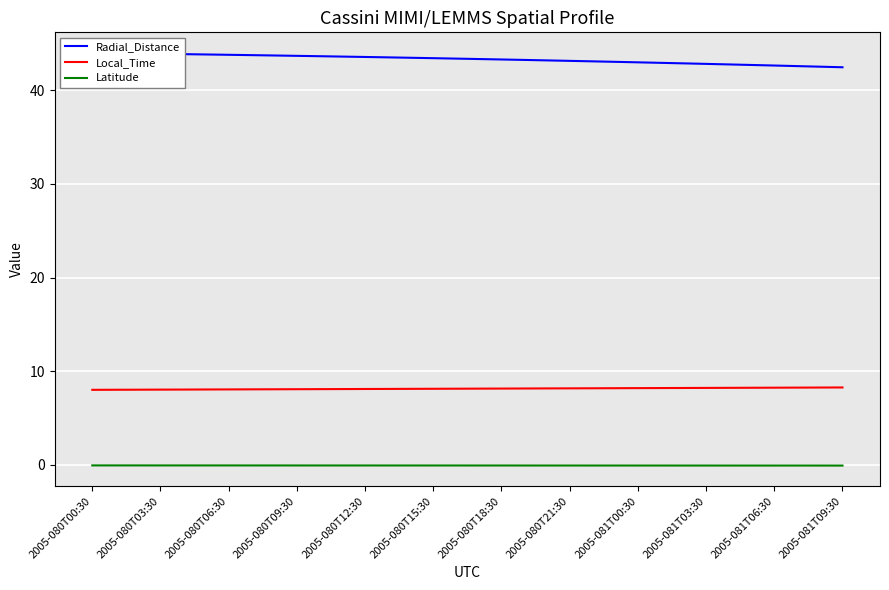

How many data points does each series have?

34